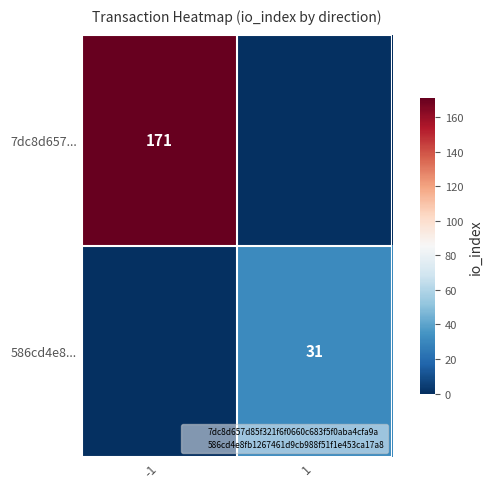

How many values in 7dc8d657... are above zero?

1